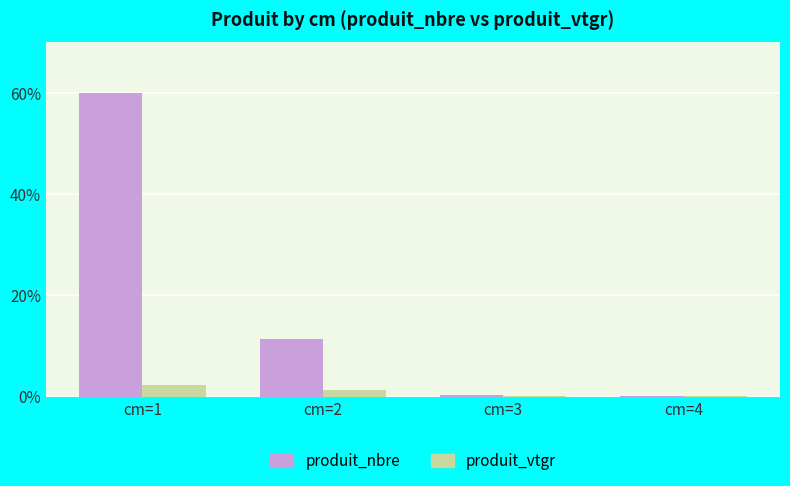

What is the sum of all produit_vtgr values?

3.8